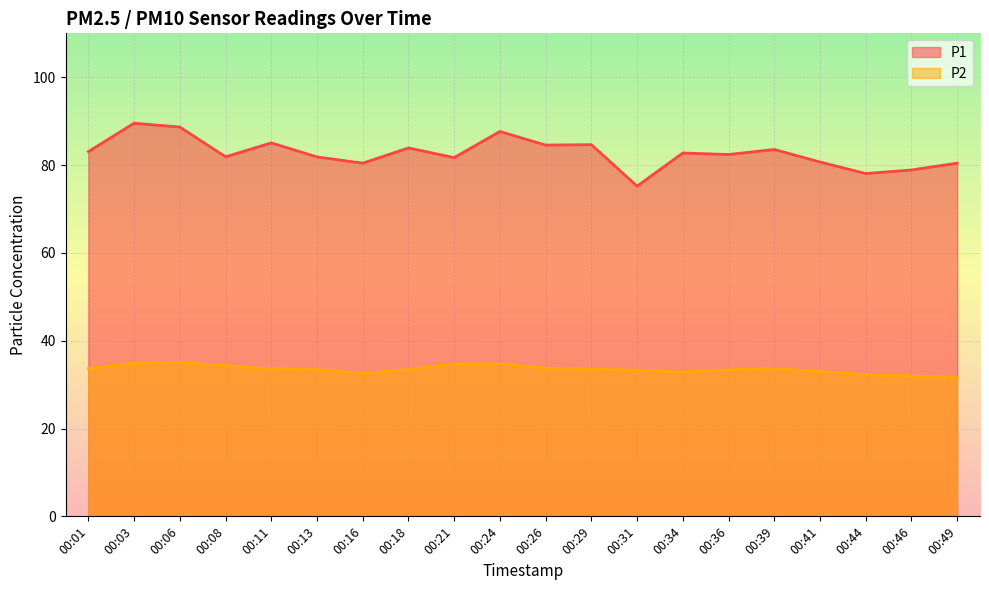

True or false: P2 and P1 cross at least once.

False